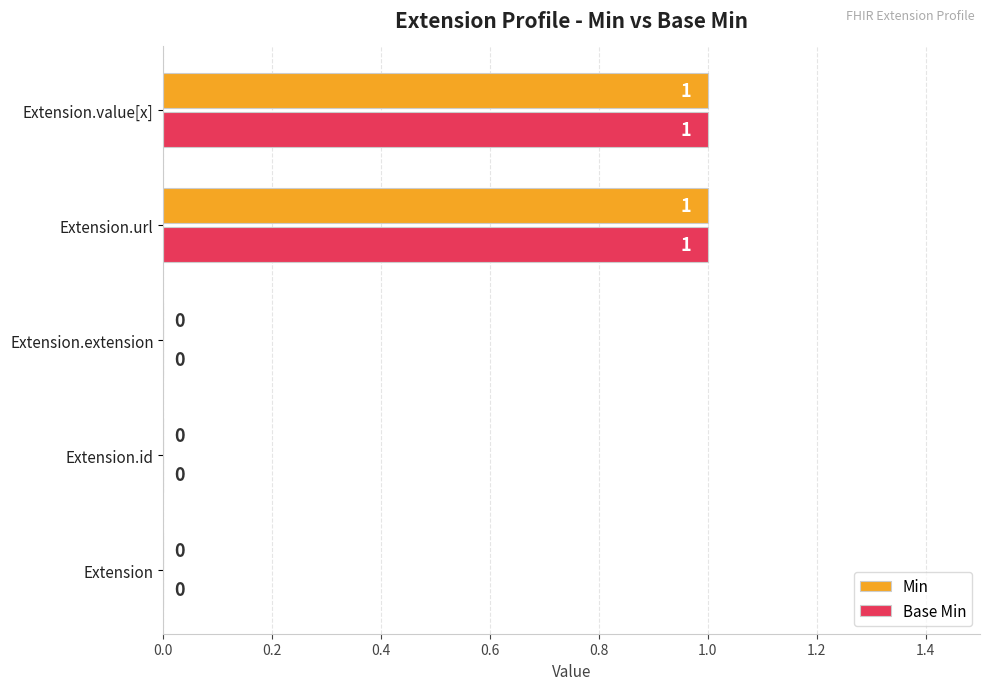

The value of Base Min at Extension.url is 1. True or false?

True